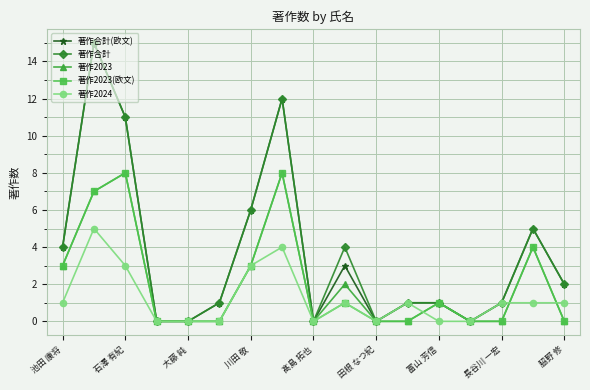

What is the highest value of the 著作2023(欧文) series?

8